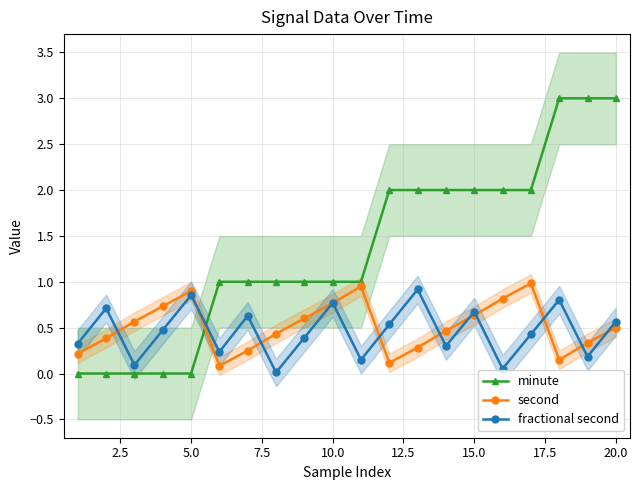

True or false: second has more than 1 points higher than both neighbors.

True